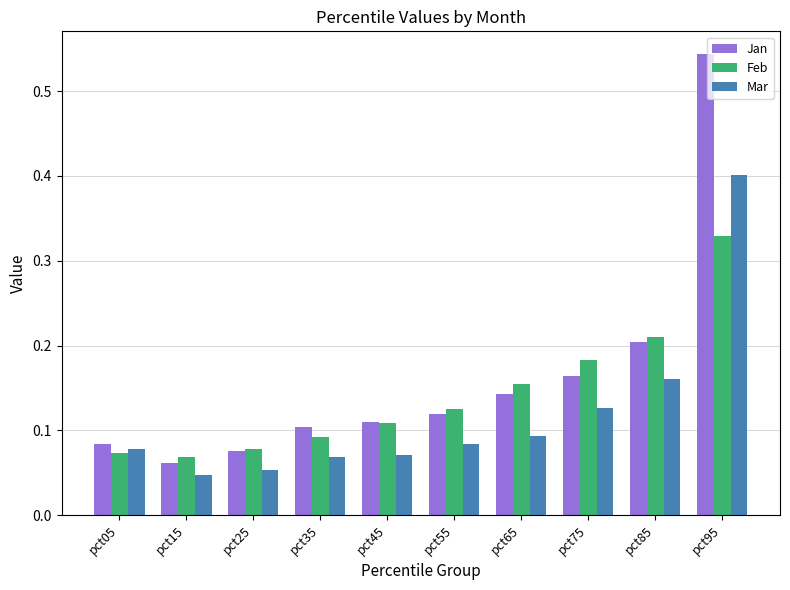

Count the Feb values in the range 0 to 1.

10